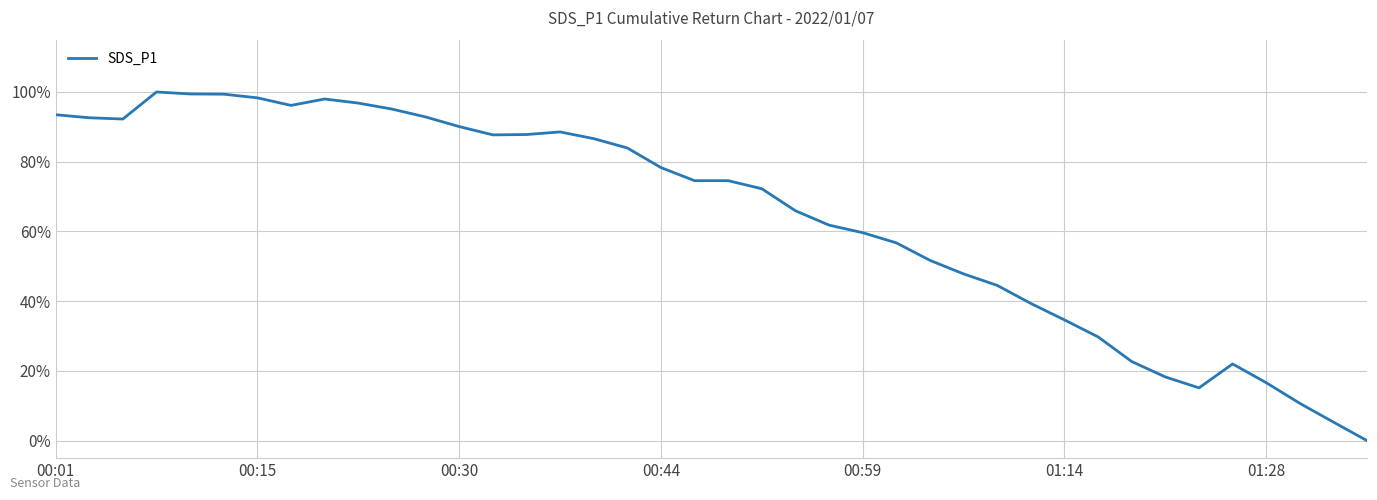

Is this an area chart (filled region under the line)?

No